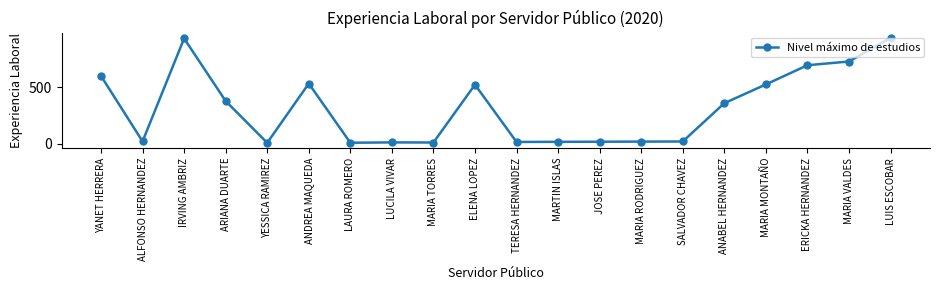

What is the label of the 10th point from the left?

ELENA LOPEZ